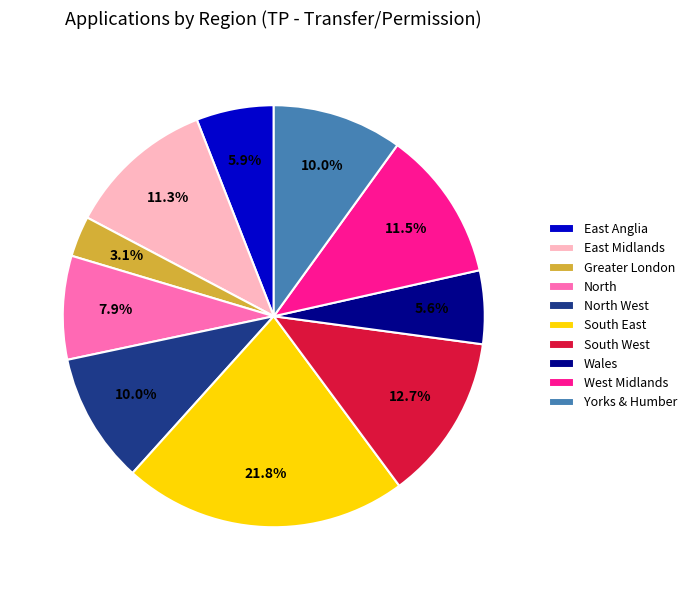

How much of the chart is everything except North West?

90.0%